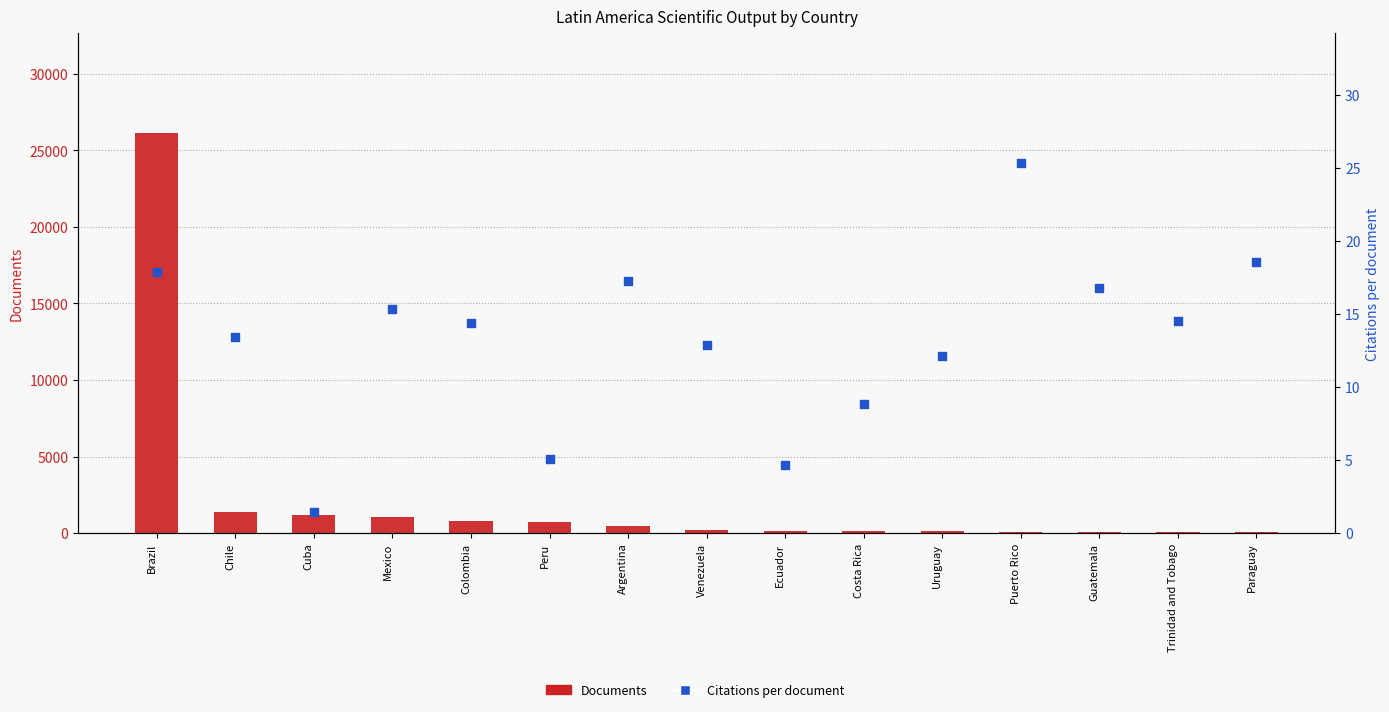

Which series has the widest spread of Y values?

Documents